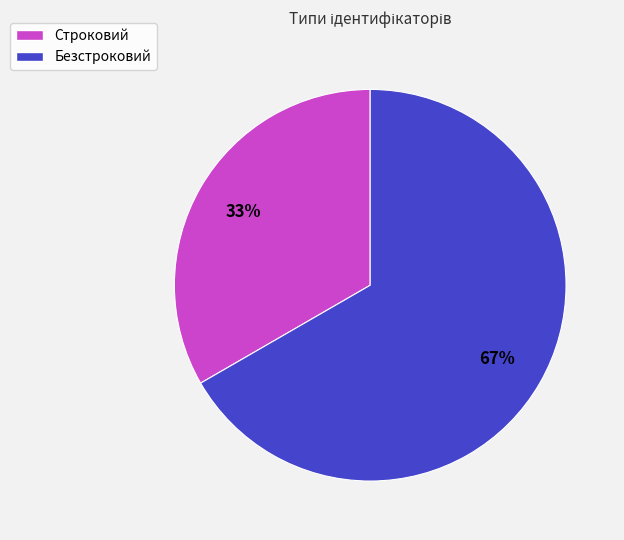

Rank the categories by value from lowest to highest.

Строковий, Безстроковий